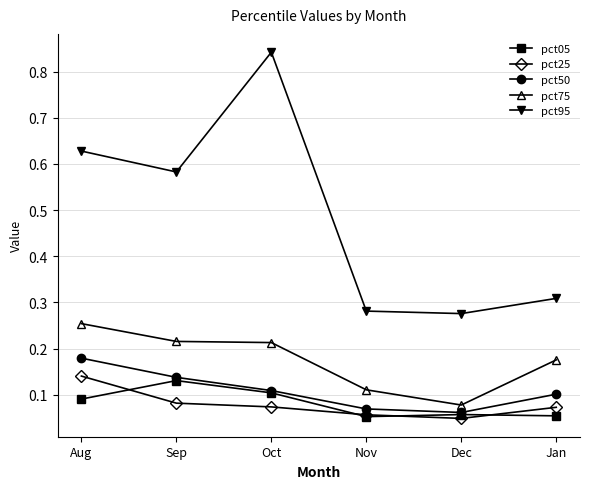

True or false: pct95 and pct25 intersect in this chart.

False